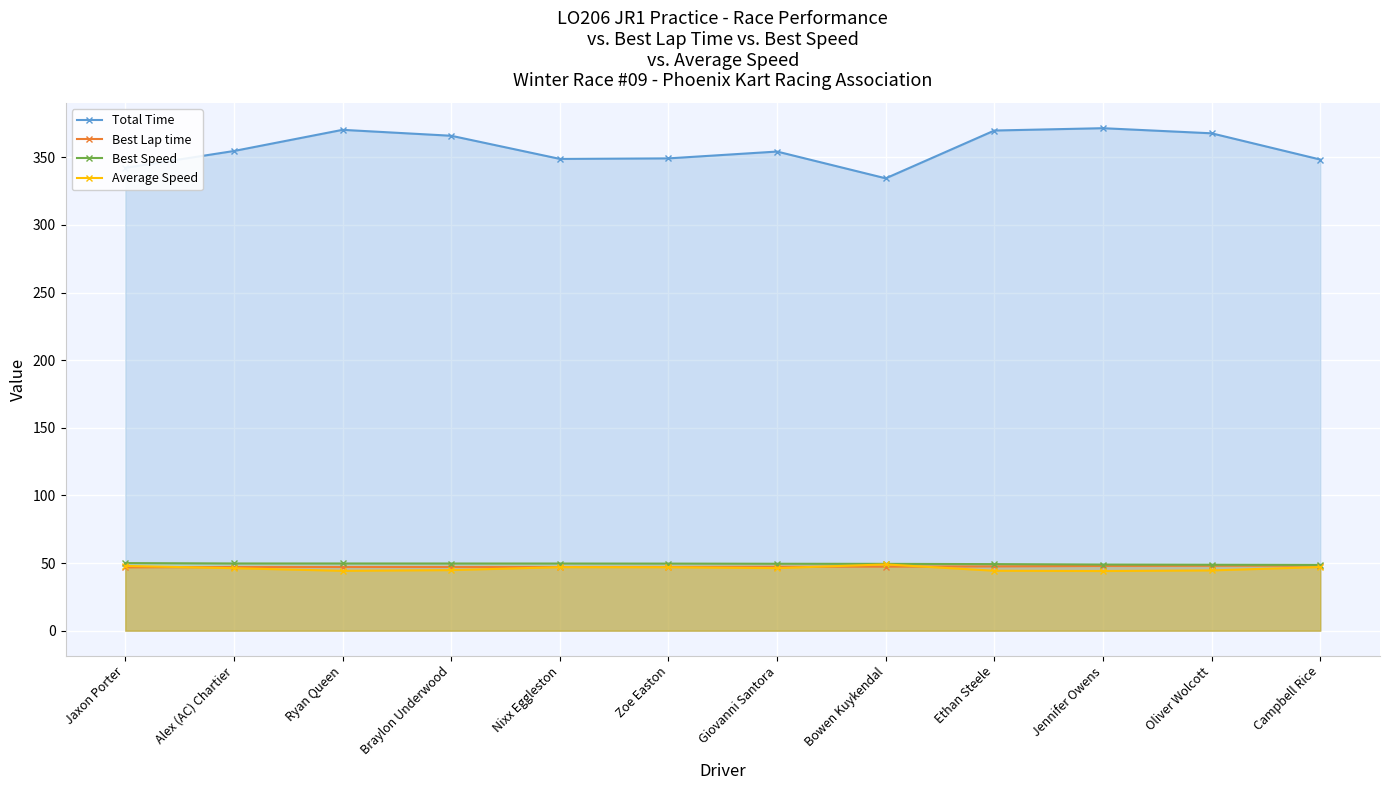

What is the label of the 9th point from the right?

Braylon Underwood